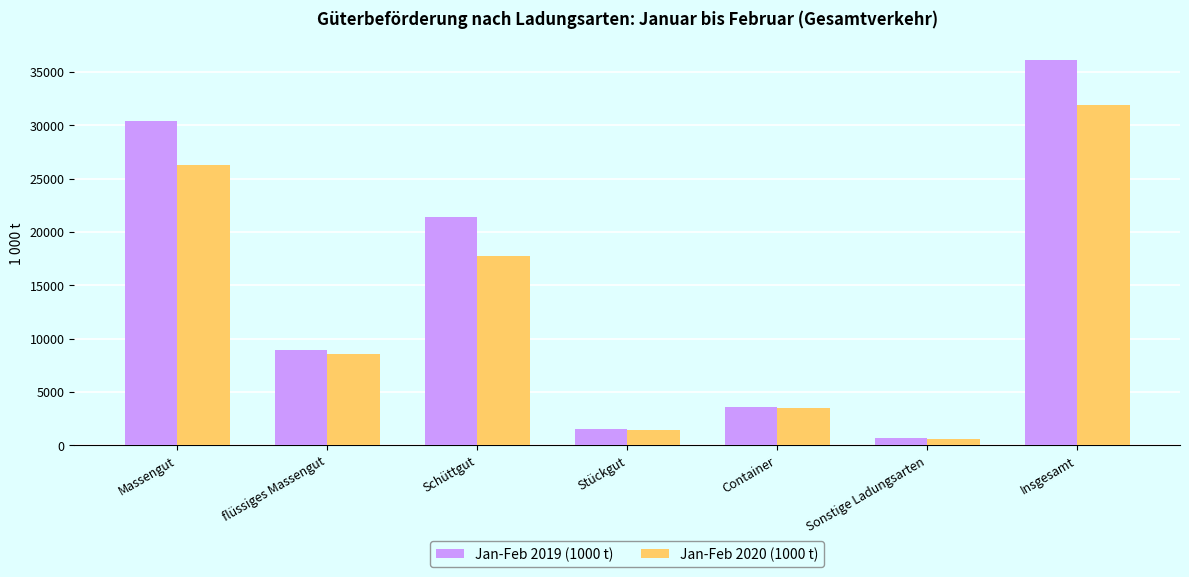

What is the label of the 5th bar from the left?

Container